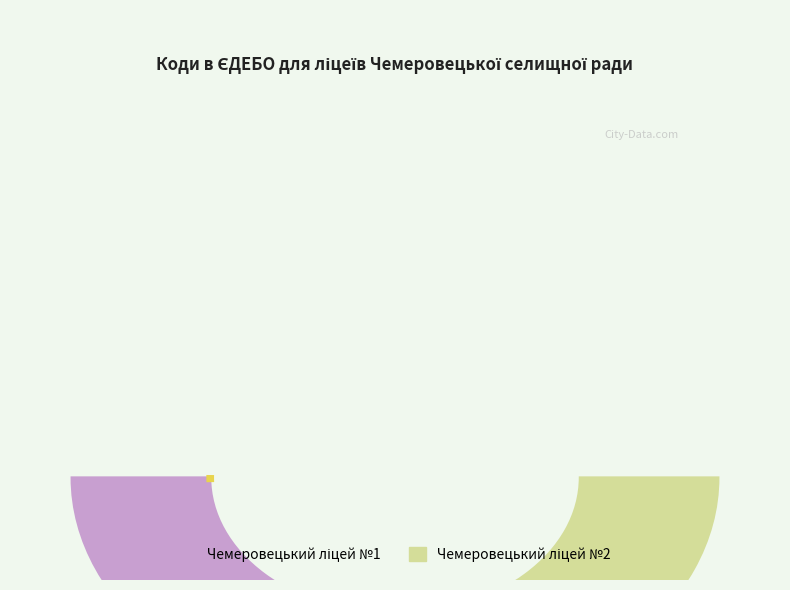

Which slice is the largest?

Чемеровецький ліцей №2